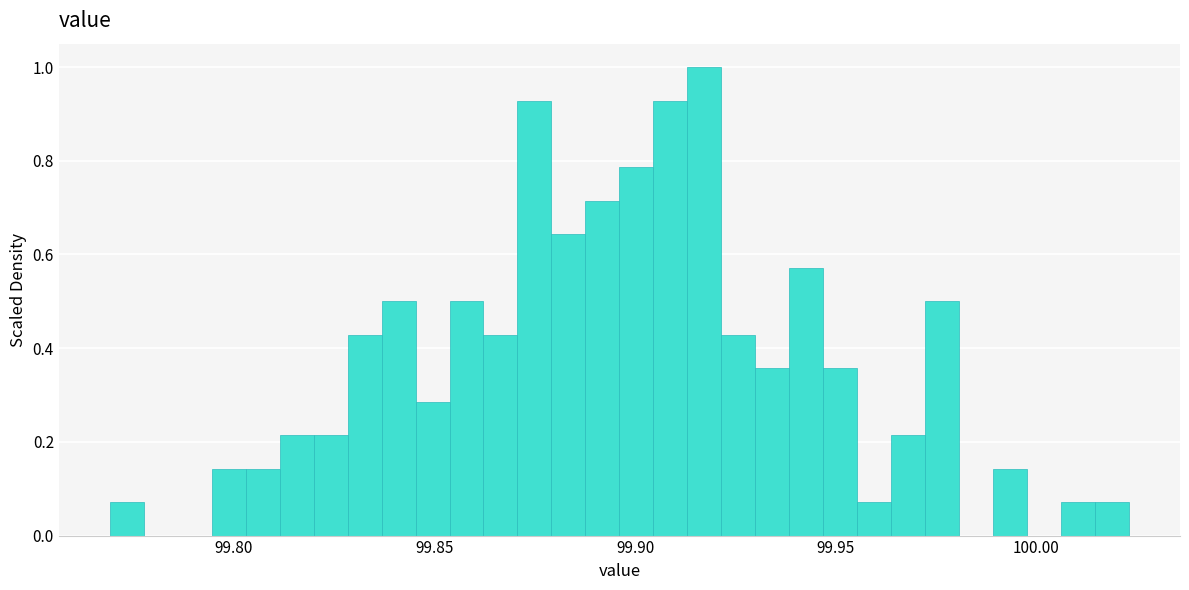

Read against the x-axis, roughly where is the centre of the tallest bar?

99.915